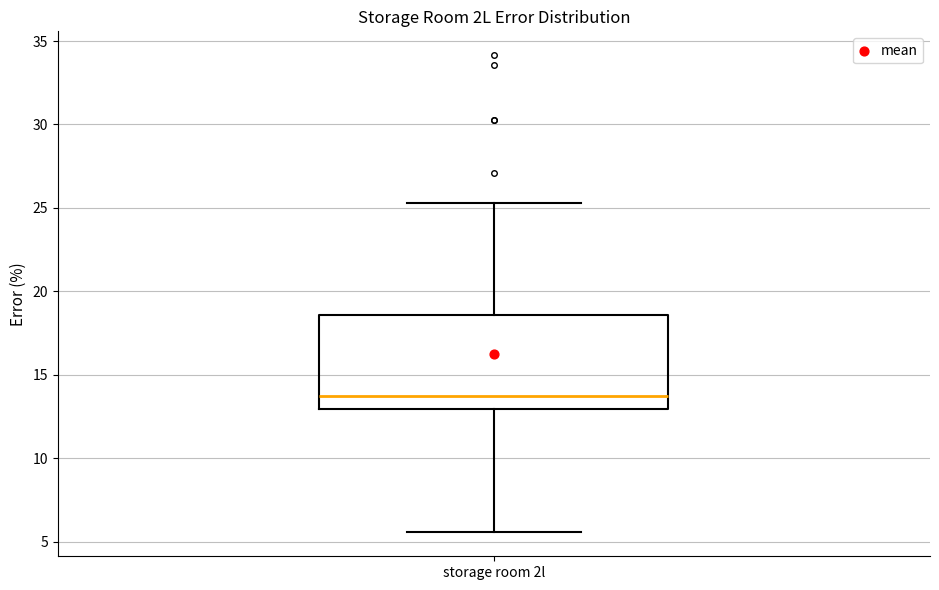

Where does the lower whisker of the box for storage room 2l end on the y-axis? The values are not printed on the chart, so give them approximately, as read against the axis.

5.5